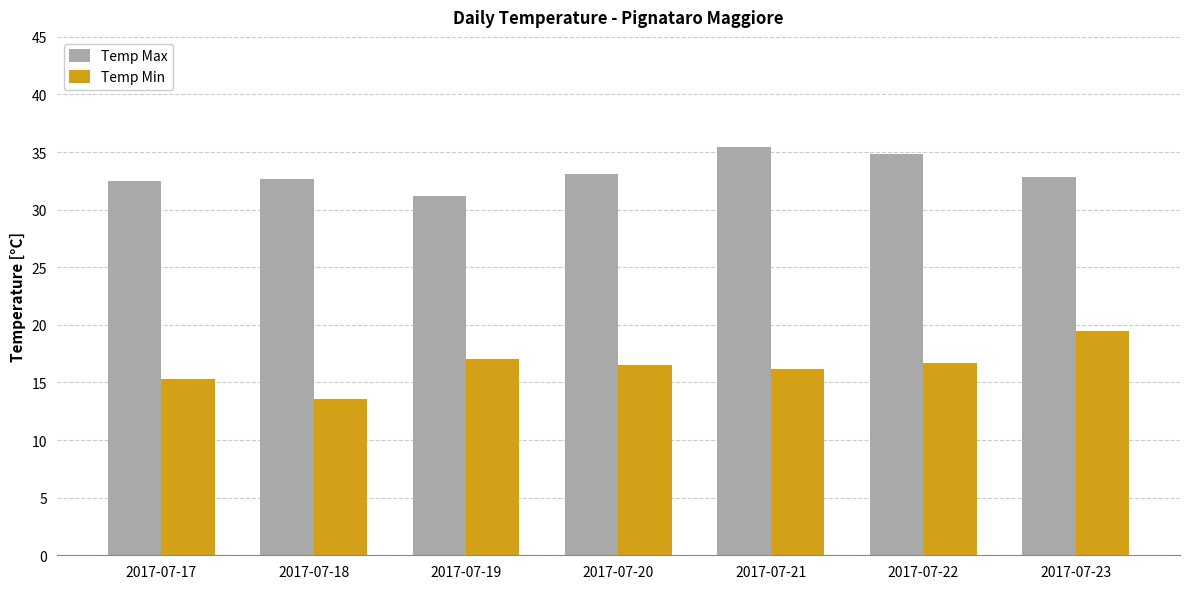

Rank the series by their average value, from highest to lowest.

Temp Max, Temp Min